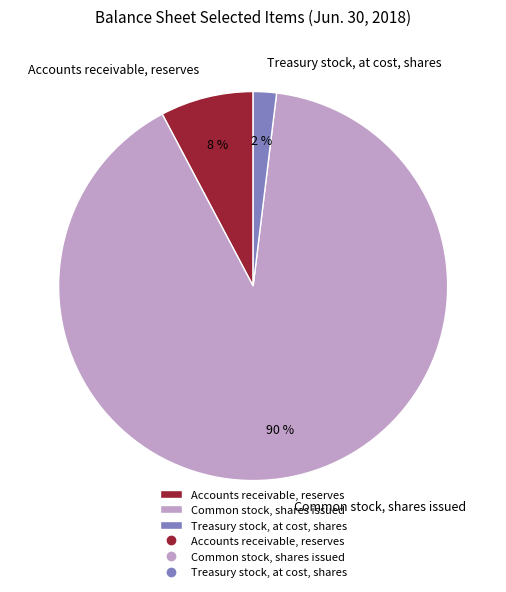

Between Accounts receivable, reserves and Common stock, shares issued, which is larger?

Common stock, shares issued